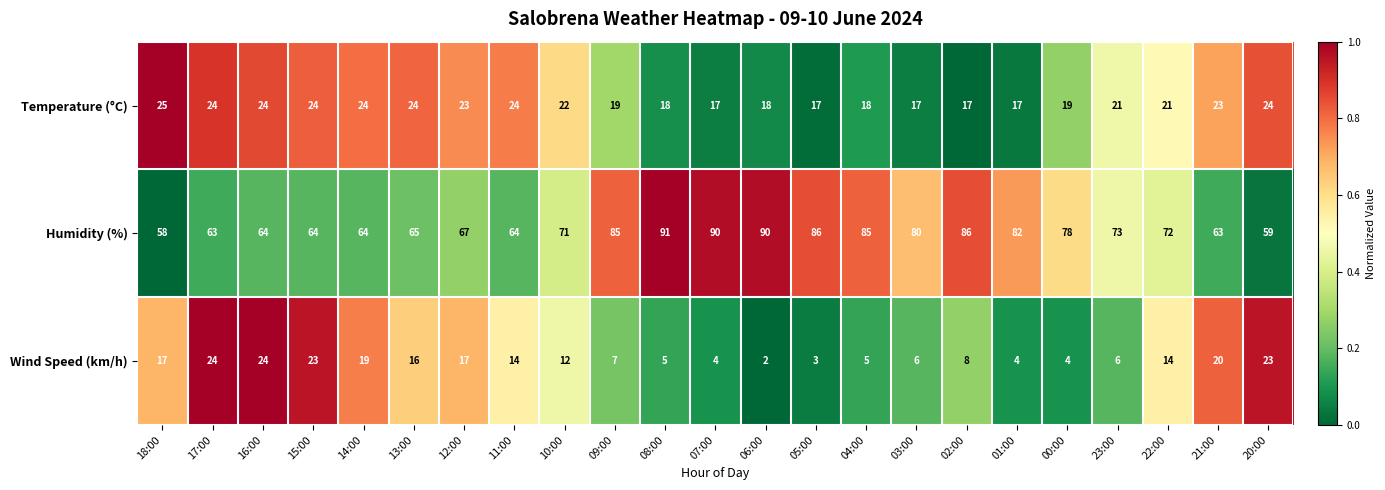

How many series are shown in this chart?

3